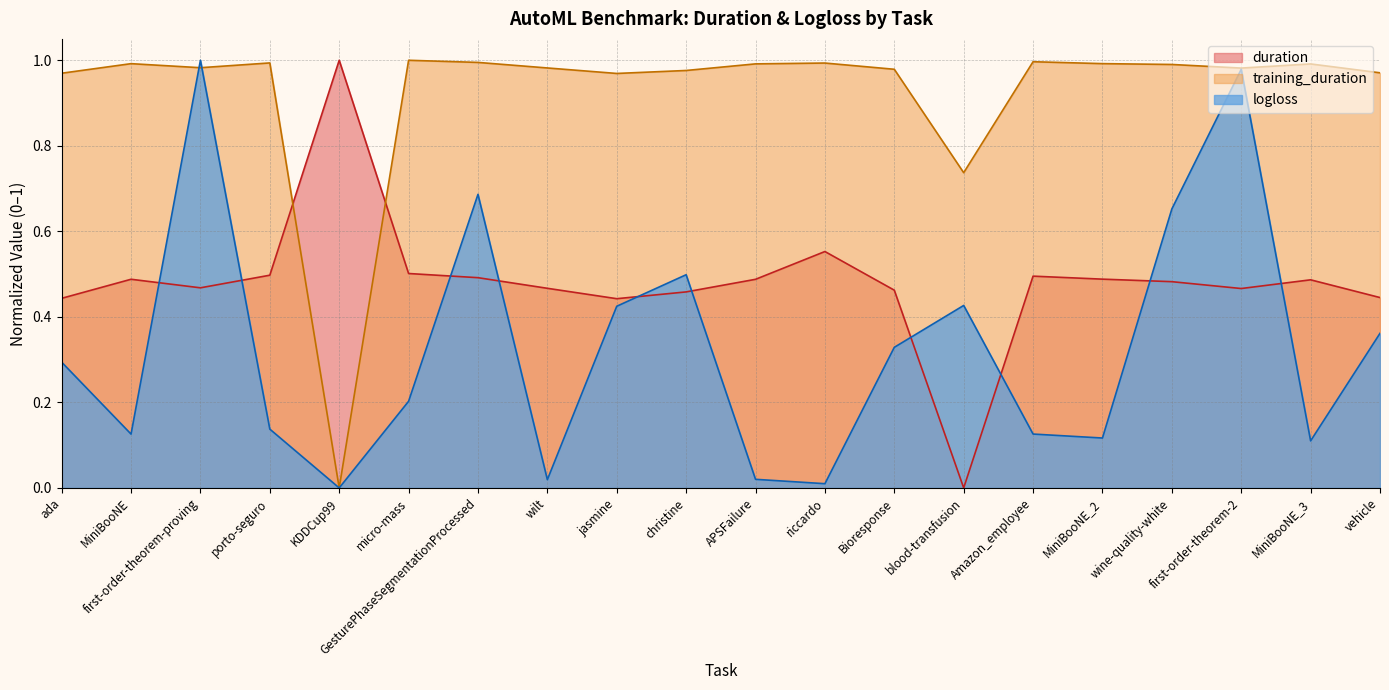

Does the chart have visible grid lines?

Yes